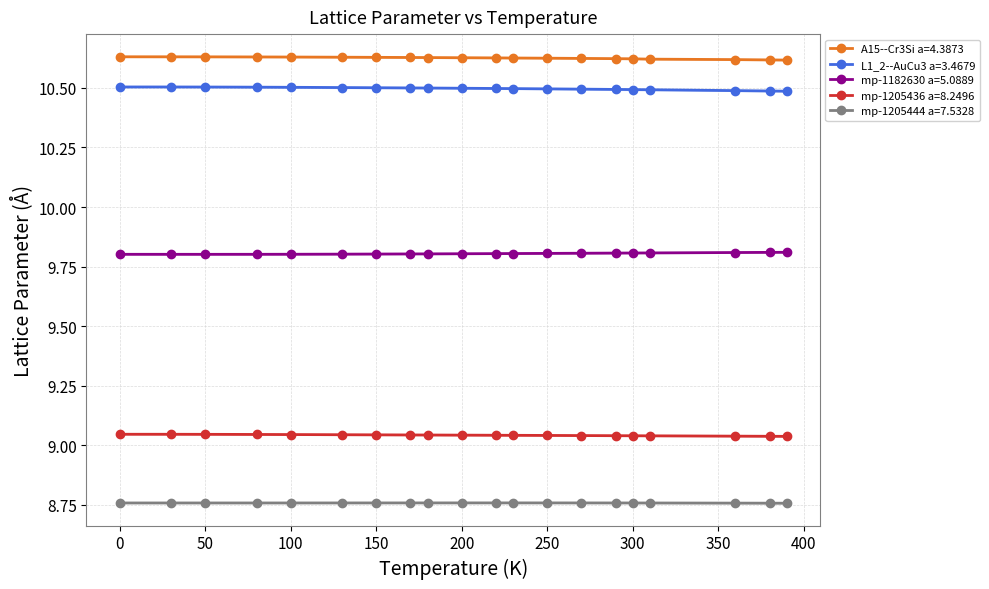

Is it true that mp-1205444 a=7.5328 equals 8.8 at 200.0?

True